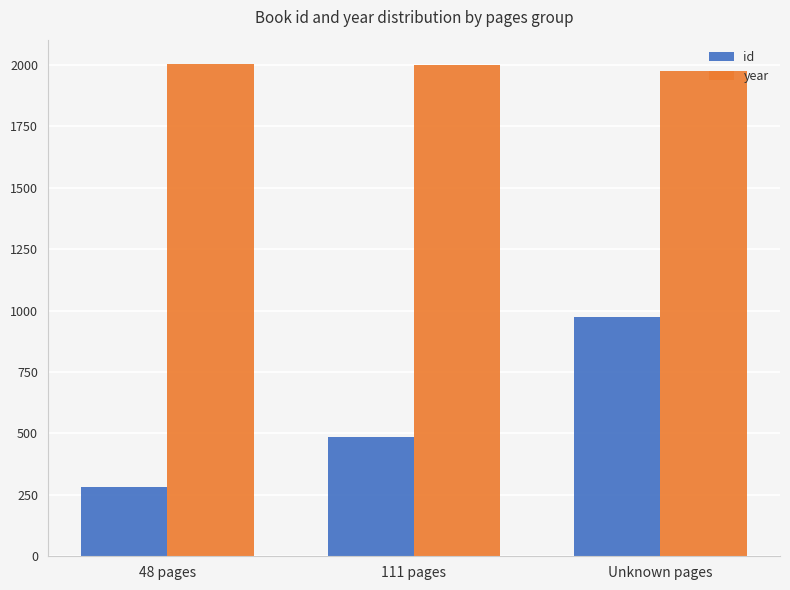

What is the difference between the year values at Unknown pages and 48 pages?

26.5